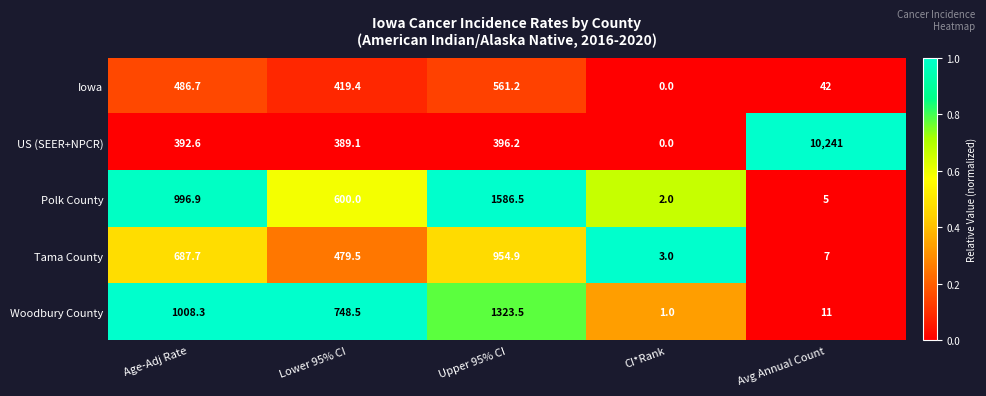

At how many categories does at least one series exceed 0?

5